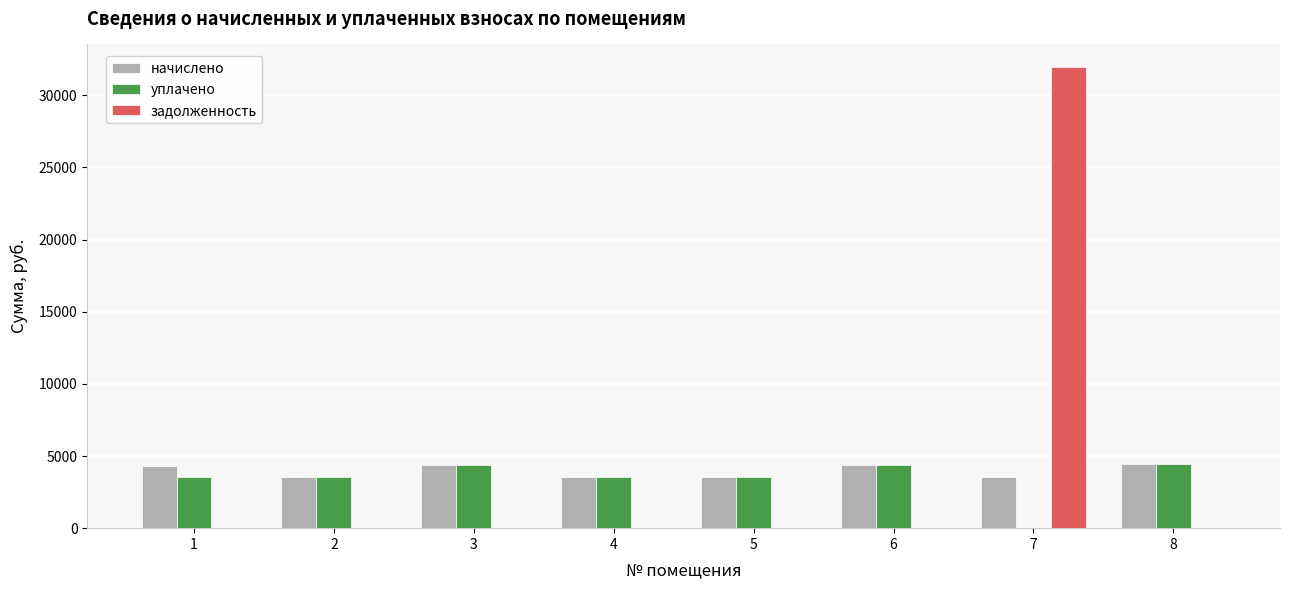

What is the maximum value shown in the chart?

31931.7